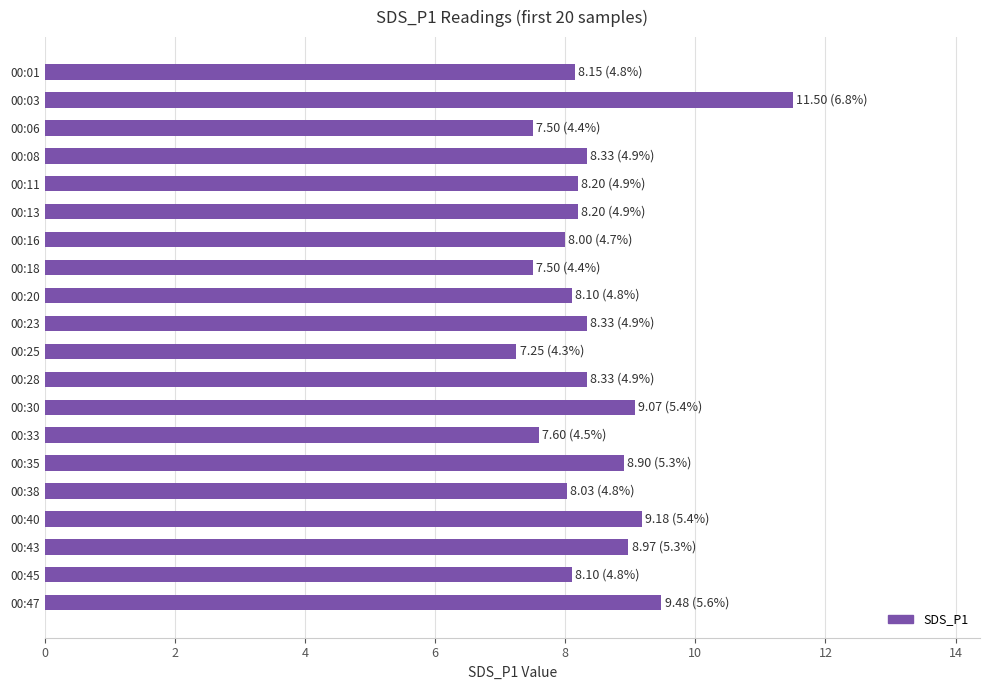

What is the average value?

8.4